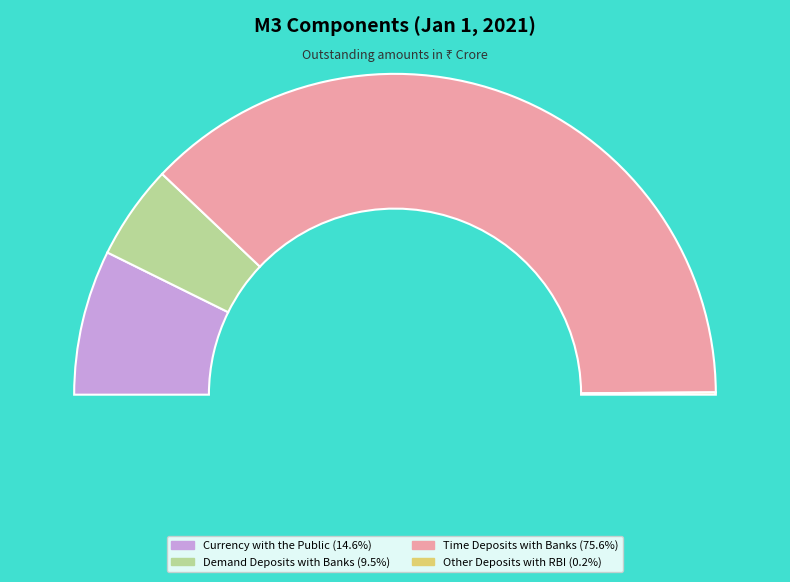

To the nearest percent, what portion does Demand Deposits with Banks represent?

10%